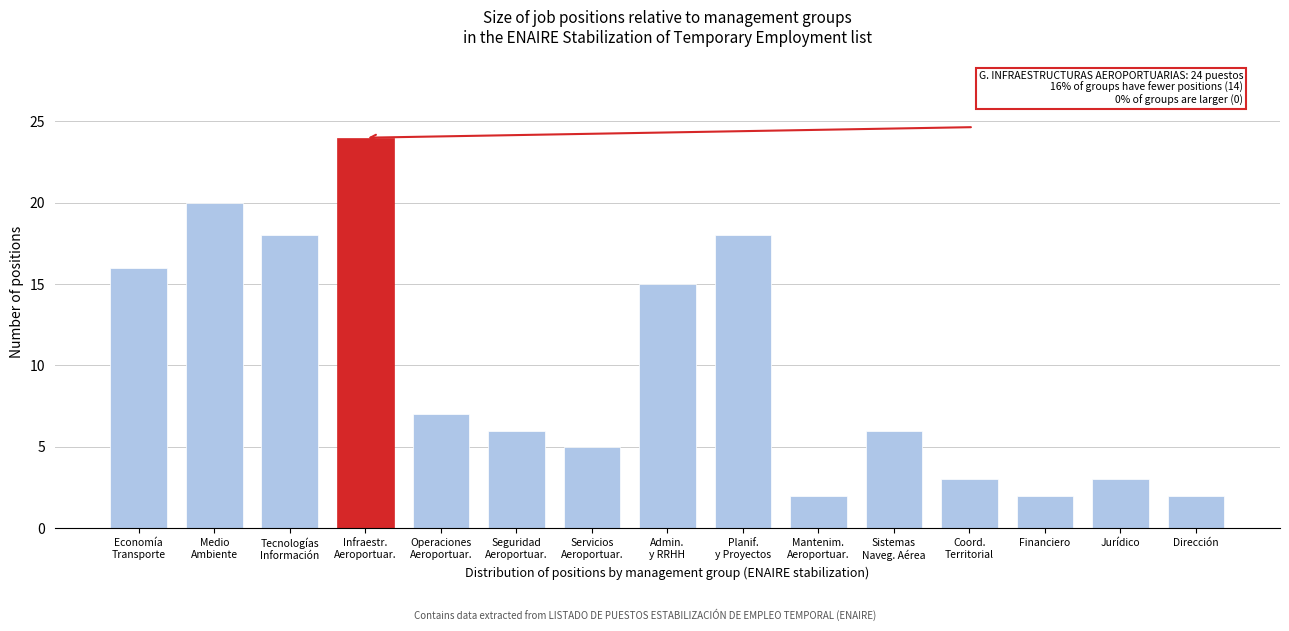

Reading left to right, transcribe all the data shown in this chart.

16	20	18	24	7	6	5	15	18	2	6	3	2	3	2